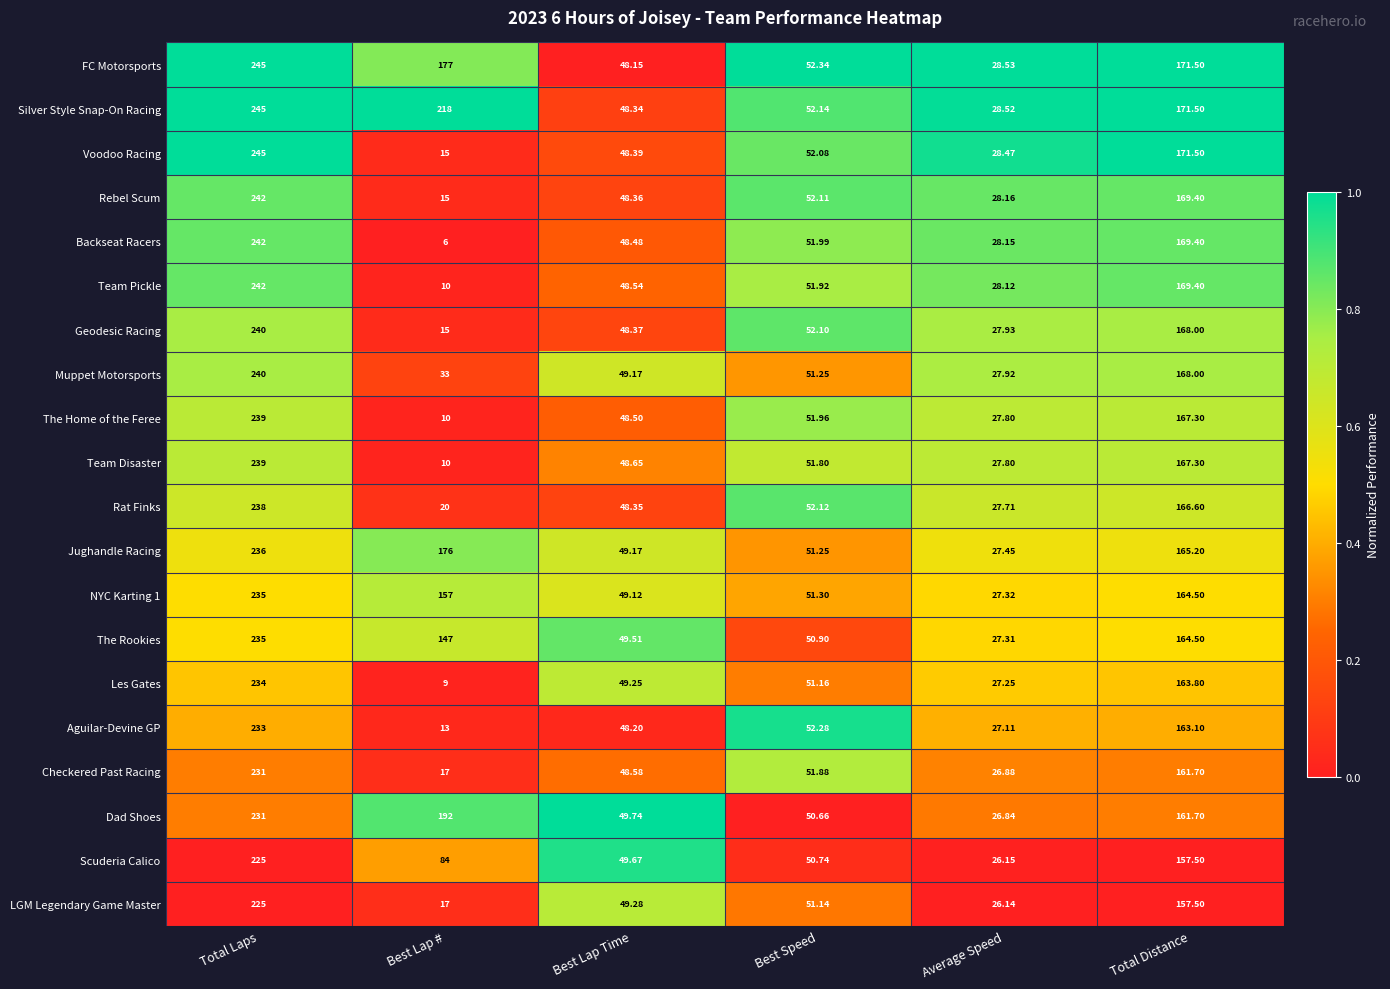

Which series changed the most between Best Lap # and Average Speed?

Silver Style Snap-On Racing